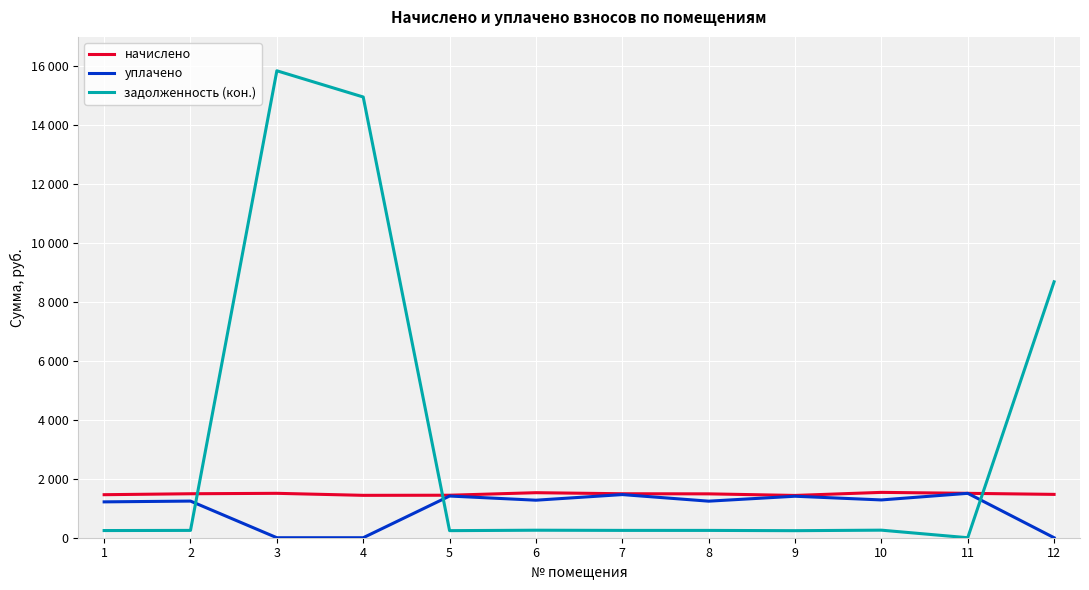

Reading left to right, what are all the values shown in this chart?

начислено: 1460.3	1492.6	1507.0	1438.8	1442.4	1528.5	1492.6	1489.0	1435.2	1539.2	1507.0	1471.1
уплачено: 1217.0	1243.8	0.0	0.0	1415.1	1273.8	1464.3	1240.8	1408.0	1282.7	1507.0	0.0
задолженность (кон.): 243.4	248.8	15849.8	14959.7	240.4	254.8	248.8	248.2	239.2	256.5	0.0	8686.9